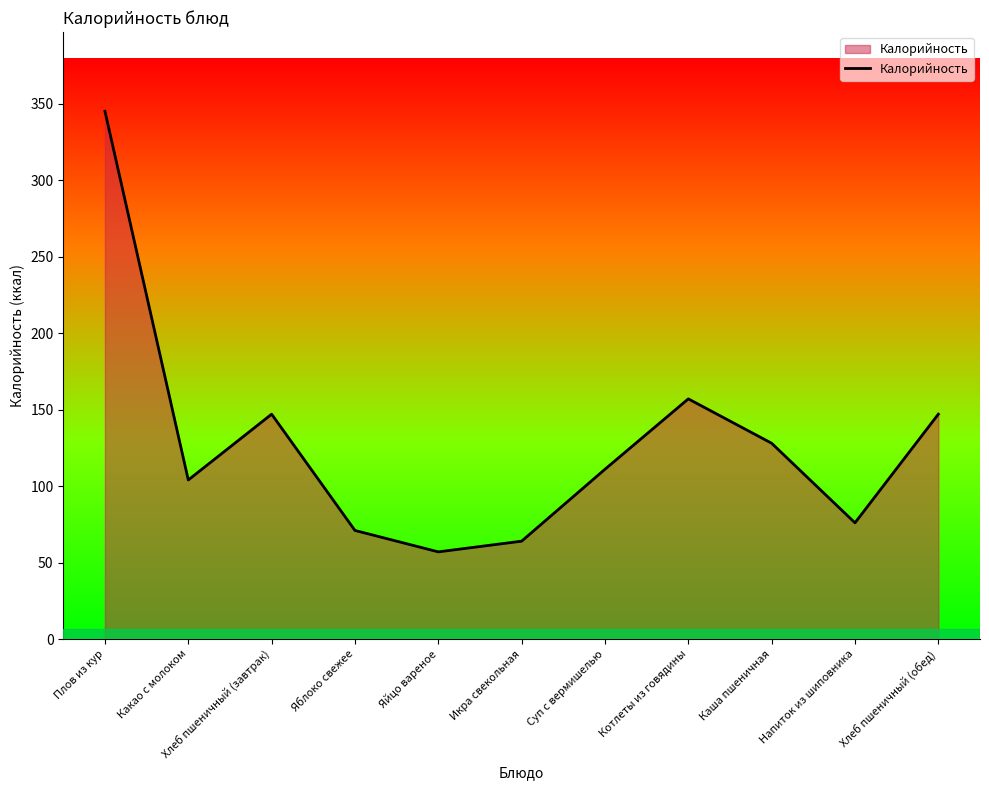

Reading left to right, list all the values displayed in this chart.

Плов из кур=345	Какао с молоком=104	Хлеб пшеничный (завтрак)=147	Яблоко свежее=71	Яйцо вареное=57	Икра свекольная=64	Суп с вермишелью=111	Котлеты из говядины=157	Каша пшеничная=128	Напиток из шиповника=76	Хлеб пшеничный (обед)=147